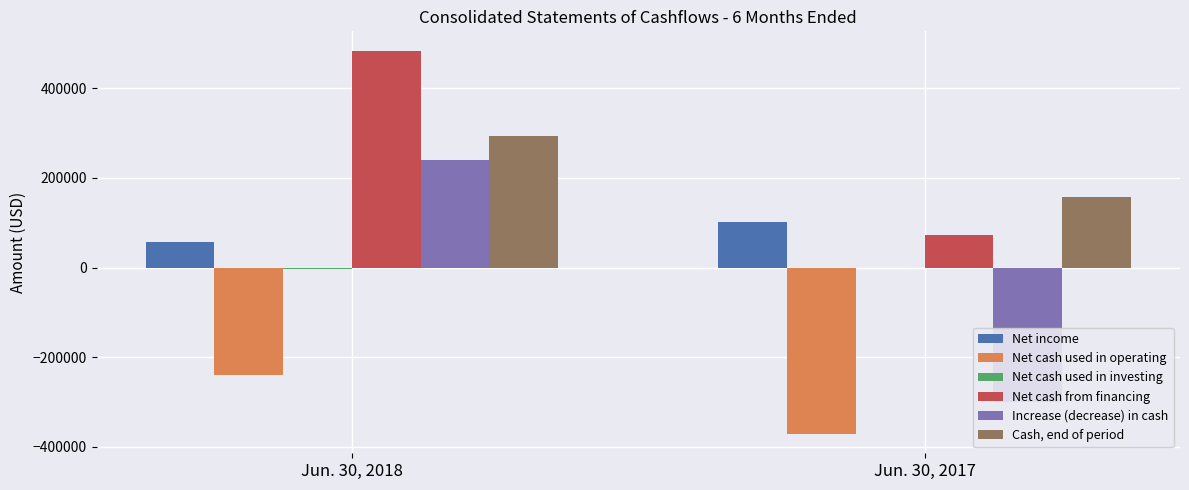

Is the value of Net income at Jun. 30, 2017 greater than the value of Cash, end of period at Jun. 30, 2017?

No